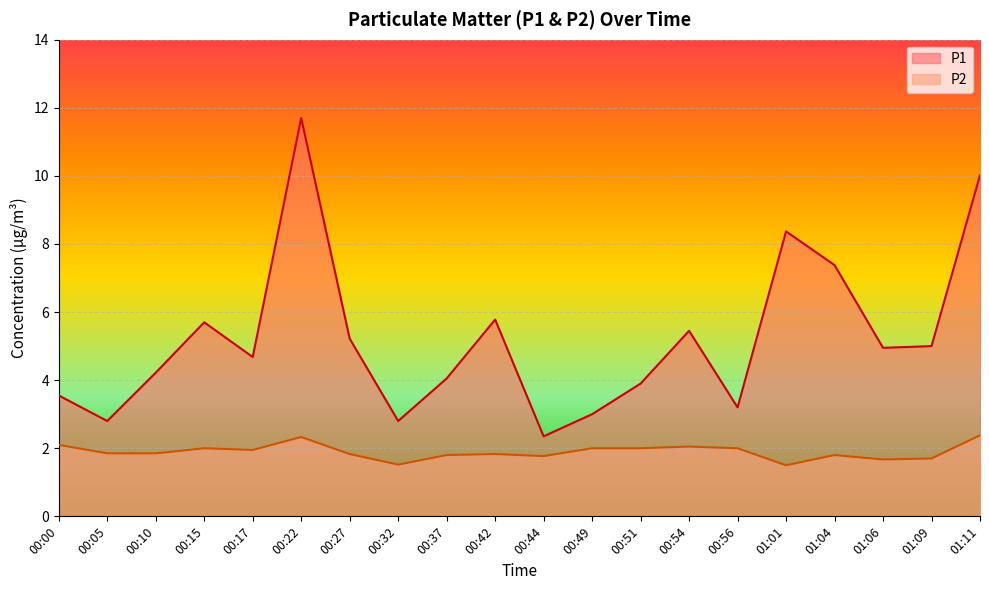

At which category does P1 reach its first local peak?

00:15